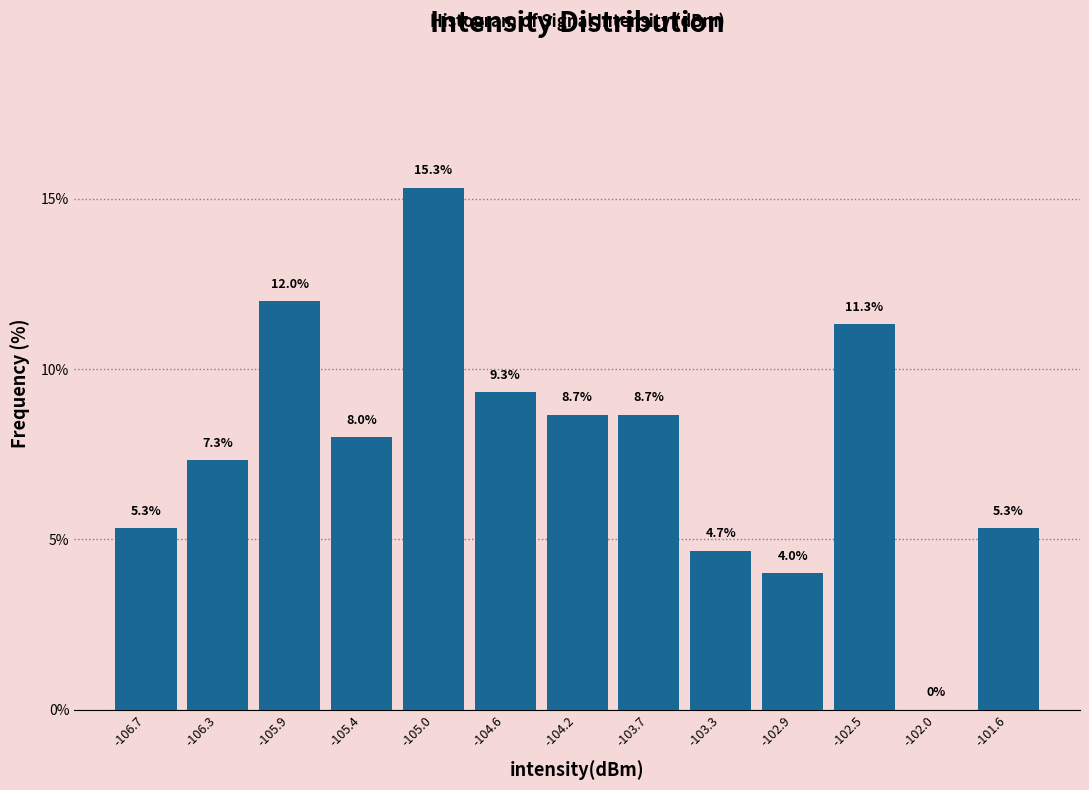

What is the height of the bar covering -105.65 to -105.25 on the x-axis? The bar edges are not printed on the chart, so give them approximately, as read against the axis.

8.0